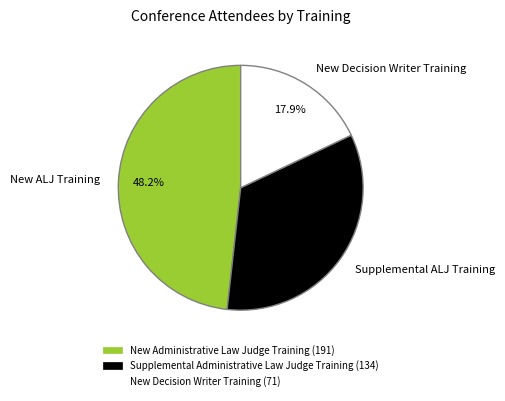

To the nearest percent, what is the average slice percentage?

33%